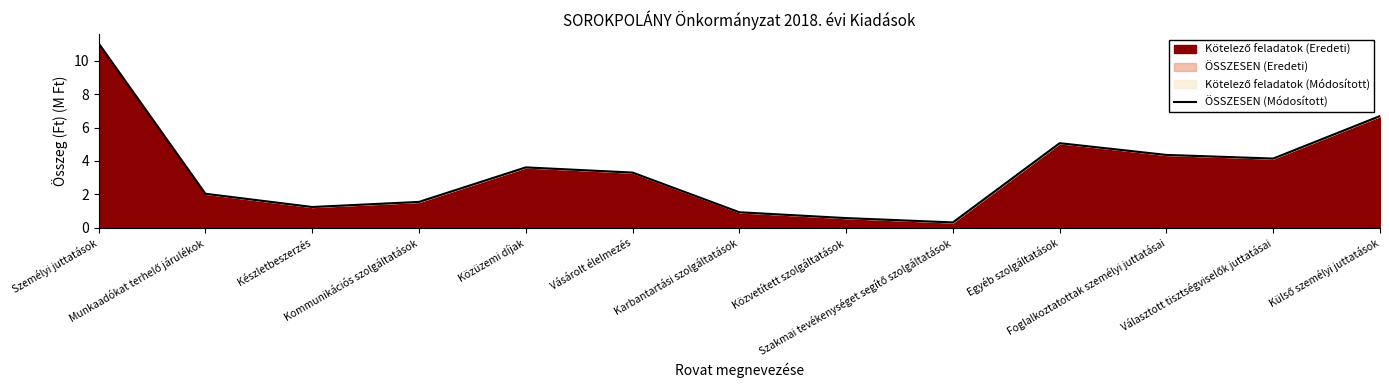

Is it true that the value at Munkaadókat terhelő járulékok is 2.0?

True